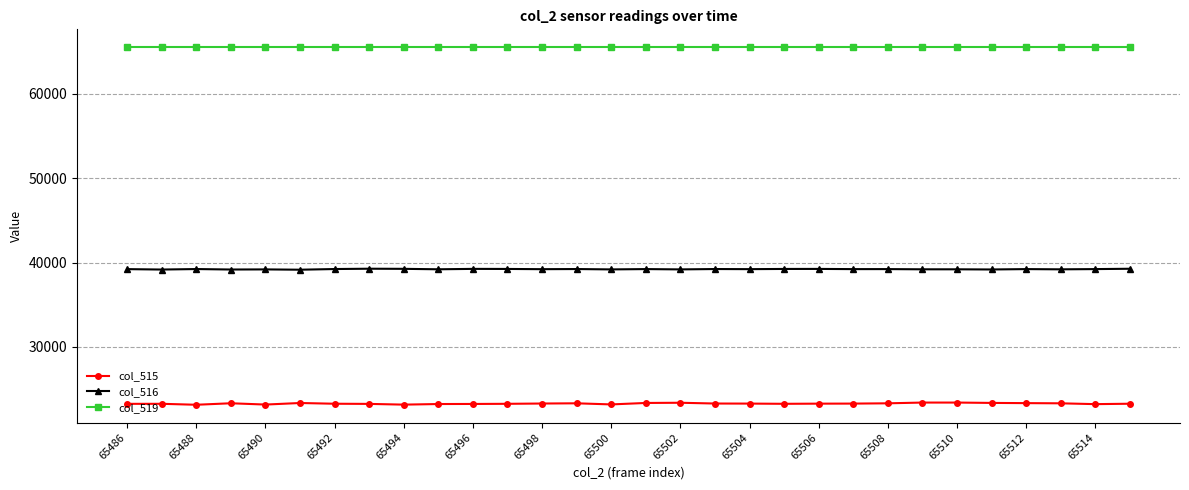

At how many categories does at least one series exceed 34250?

30